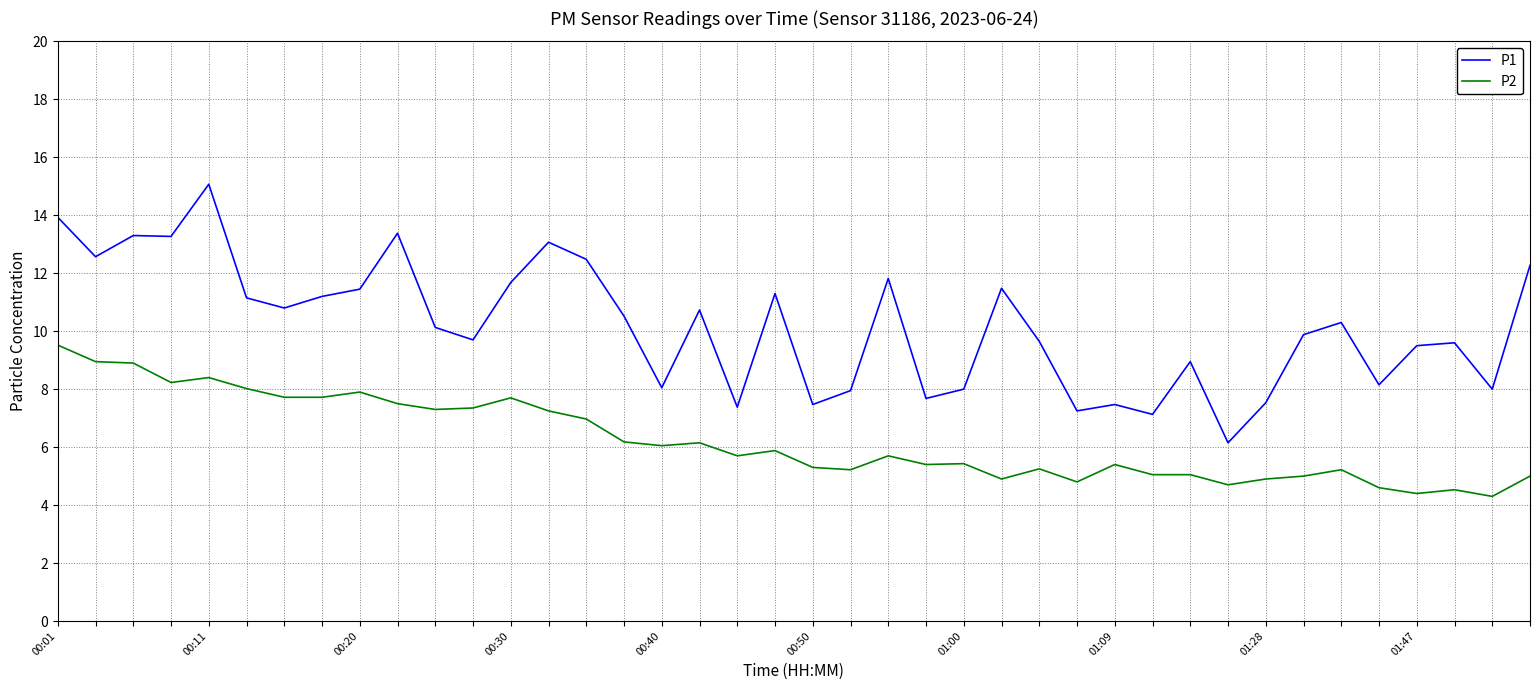

Rank the series by their maximum value, from lowest to highest.

P2, P1